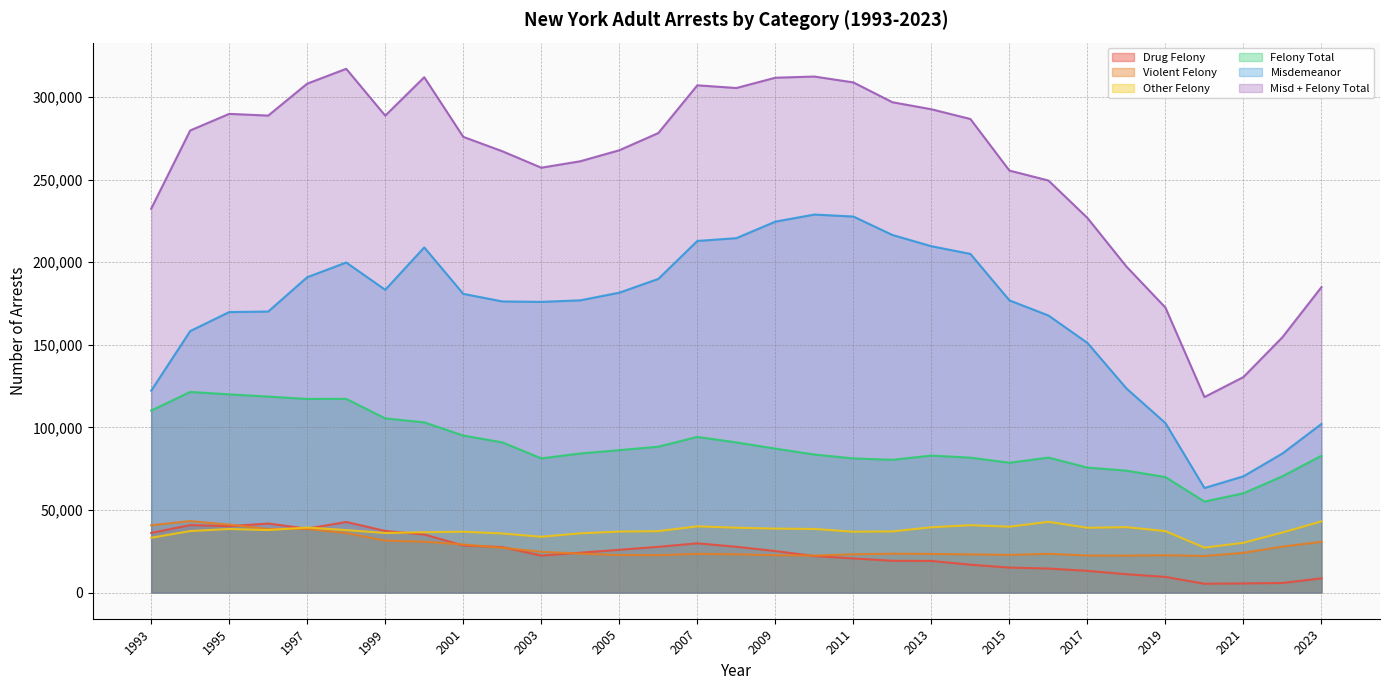

The value of Drug Felony at 2019 is 9458. True or false?

True